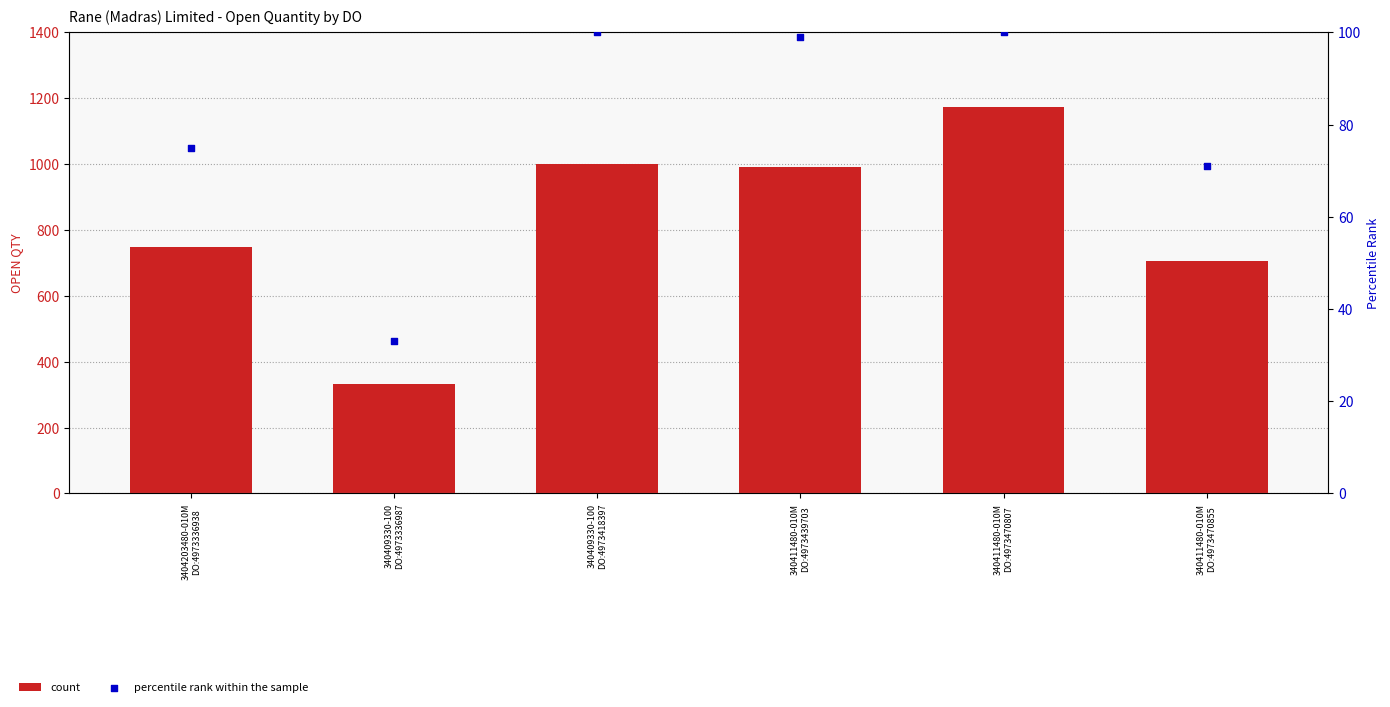

Which series contains the lowest Y value?

percentile rank within the sample